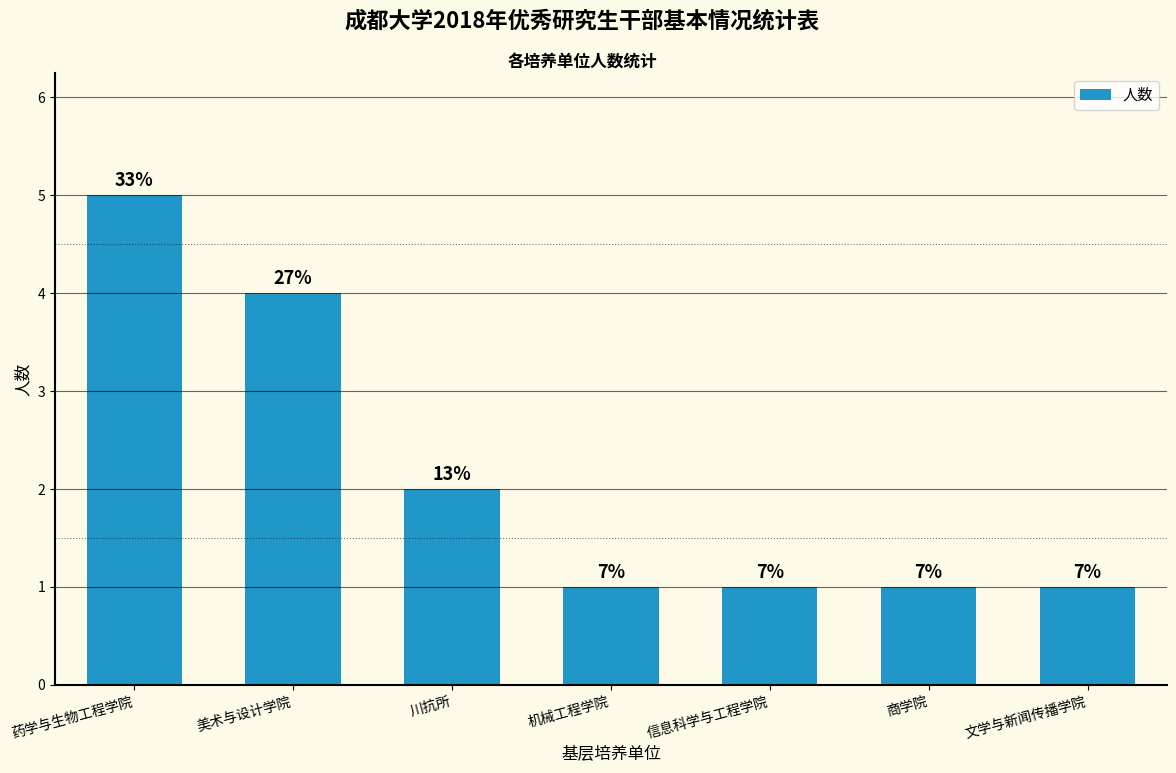

Is it true that the value at 文学与新闻传播学院 is 1?

False